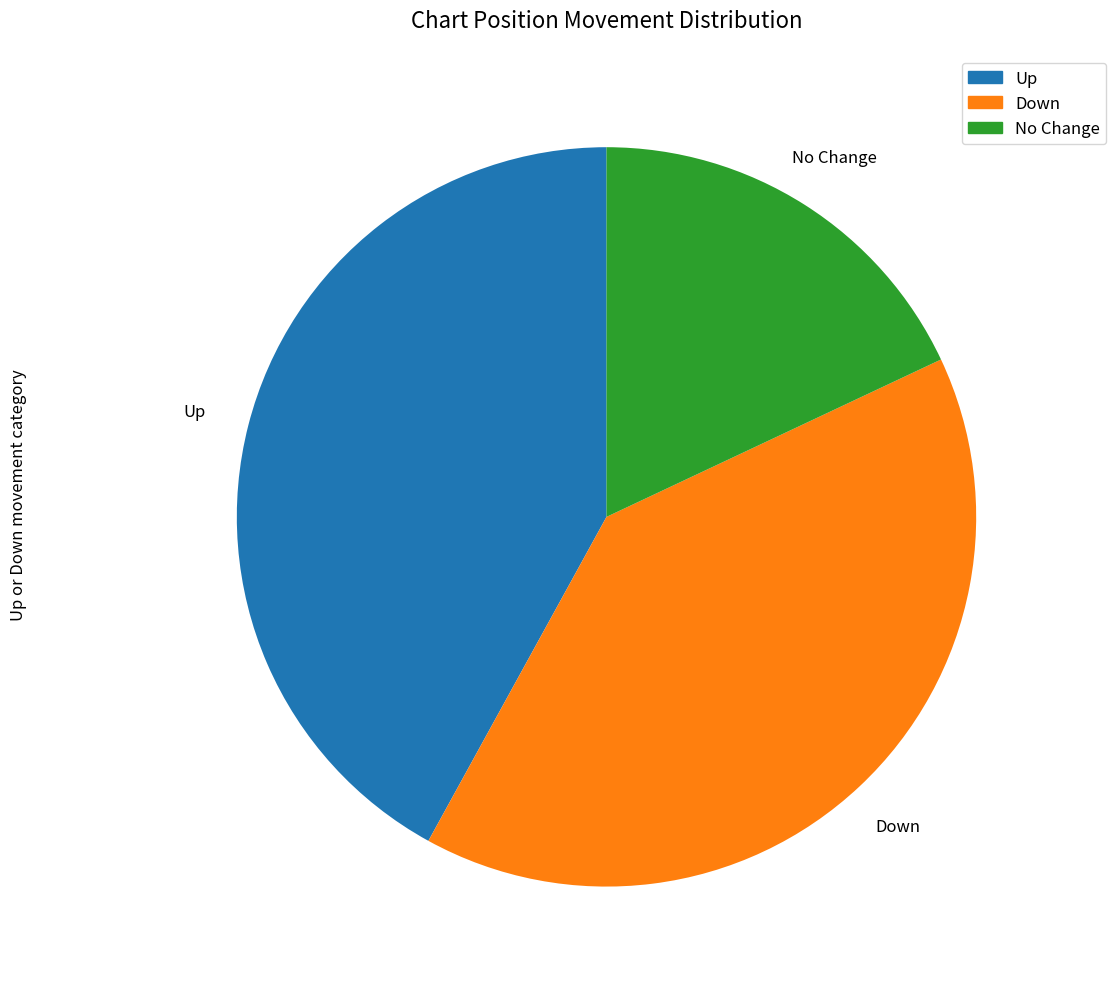

Does any single category account for the majority?

No